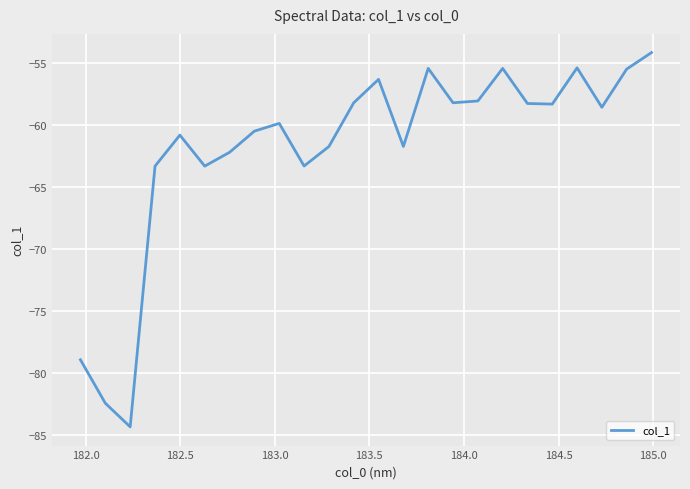

What is the difference between the maximum and minimum values?

30.2